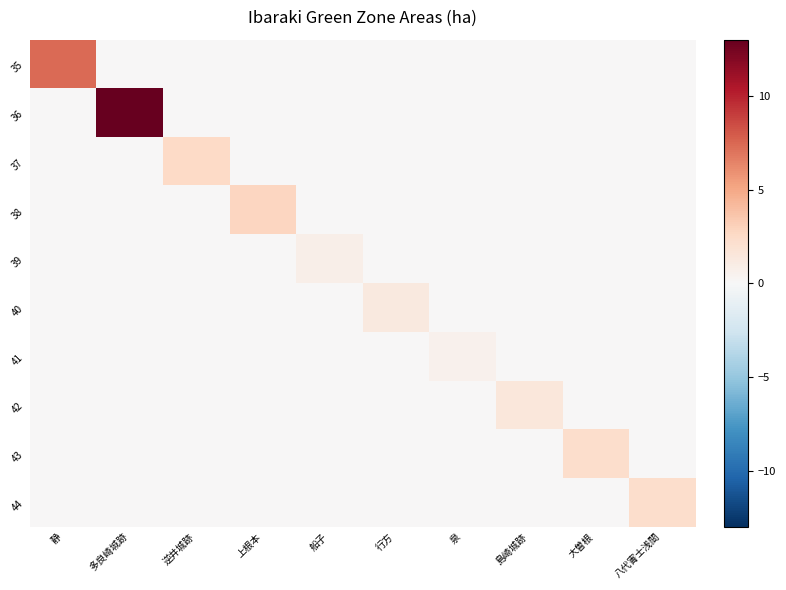

Reading left to right, list all the values displayed in this chart.

35: 静=7.4	多良崎城跡=0.0	逆井城跡=0.0	上根本=0.0	船子=0.0	行方=0.0	泉=0.0	島崎城跡=0.0	大曽根=0.0	八代寈士浅間=0.0
36: 静=0.0	多良崎城跡=12.9	逆井城跡=0.0	上根本=0.0	船子=0.0	行方=0.0	泉=0.0	島崎城跡=0.0	大曽根=0.0	八代寈士浅間=0.0
37: 静=0.0	多良崎城跡=0.0	逆井城跡=2.6	上根本=0.0	船子=0.0	行方=0.0	泉=0.0	島崎城跡=0.0	大曽根=0.0	八代寈士浅間=0.0
38: 静=0.0	多良崎城跡=0.0	逆井城跡=0.0	上根本=2.8	船子=0.0	行方=0.0	泉=0.0	島崎城跡=0.0	大曽根=0.0	八代寈士浅間=0.0
39: 静=0.0	多良崎城跡=0.0	逆井城跡=0.0	上根本=0.0	船子=0.8	行方=0.0	泉=0.0	島崎城跡=0.0	大曽根=0.0	八代寈士浅間=0.0
40: 静=0.0	多良崎城跡=0.0	逆井城跡=0.0	上根本=0.0	船子=0.0	行方=1.3	泉=0.0	島崎城跡=0.0	大曽根=0.0	八代寈士浅間=0.0
41: 静=0.0	多良崎城跡=0.0	逆井城跡=0.0	上根本=0.0	船子=0.0	行方=0.0	泉=0.6	島崎城跡=0.0	大曽根=0.0	八代寈士浅間=0.0
42: 静=0.0	多良崎城跡=0.0	逆井城跡=0.0	上根本=0.0	船子=0.0	行方=0.0	泉=0.0	島崎城跡=1.5	大曽根=0.0	八代寈士浅間=0.0
43: 静=0.0	多良崎城跡=0.0	逆井城跡=0.0	上根本=0.0	船子=0.0	行方=0.0	泉=0.0	島崎城跡=0.0	大曽根=2.2	八代寈士浅間=0.0
44: 静=0.0	多良崎城跡=0.0	逆井城跡=0.0	上根本=0.0	船子=0.0	行方=0.0	泉=0.0	島崎城跡=0.0	大曽根=0.0	八代寈士浅間=2.3